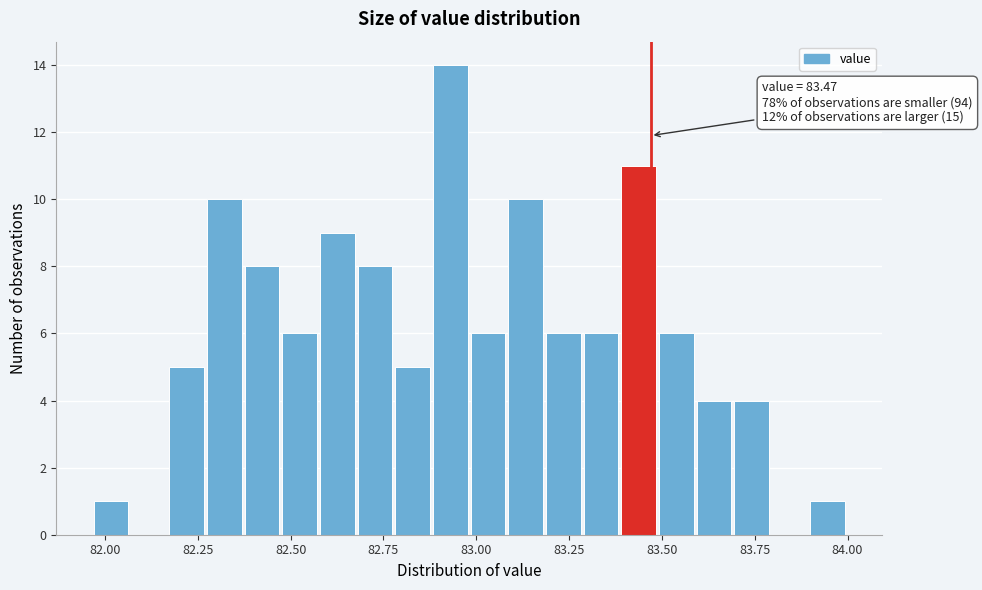

Read against the x-axis, roughly where is the centre of the tallest bar?

82.95